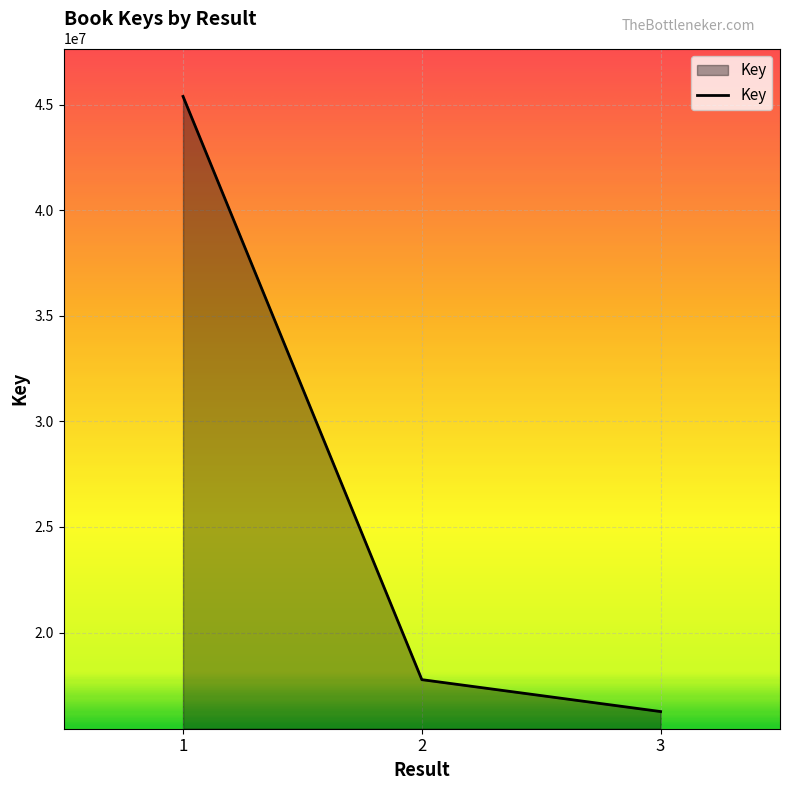

What is the change in value from 2 to 3?

-1511242